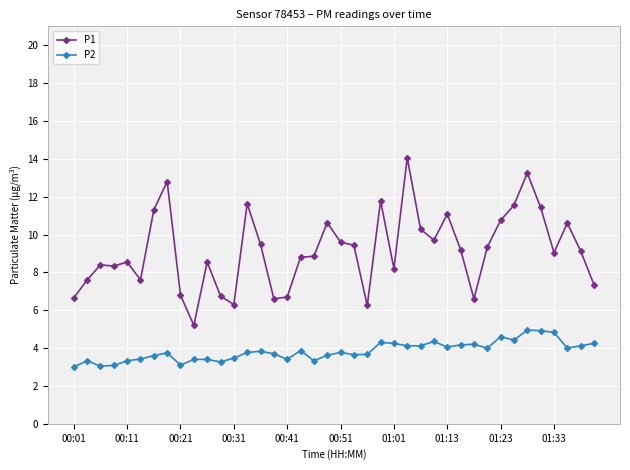

Rank the series by their maximum value, from highest to lowest.

P1, P2